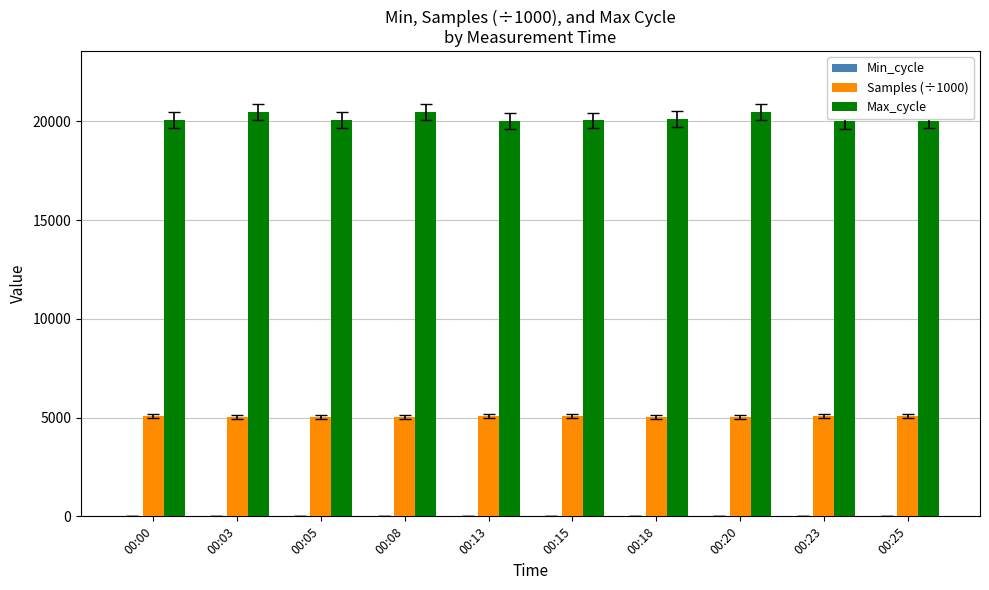

How many groups of bars are there?

10